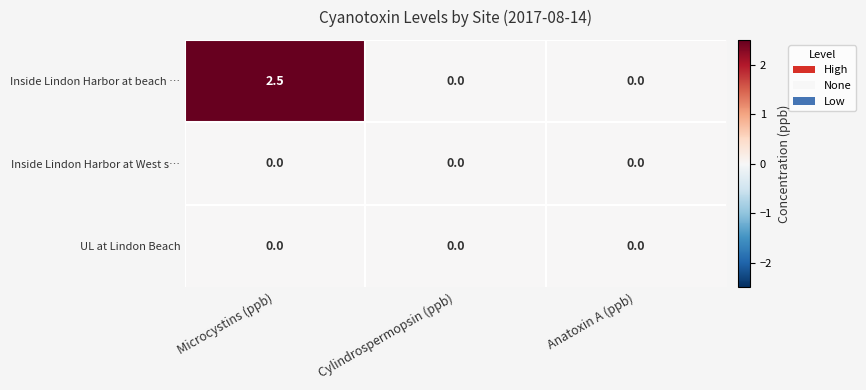

At which category is the sum across all series the highest?

Microcystins (ppb)